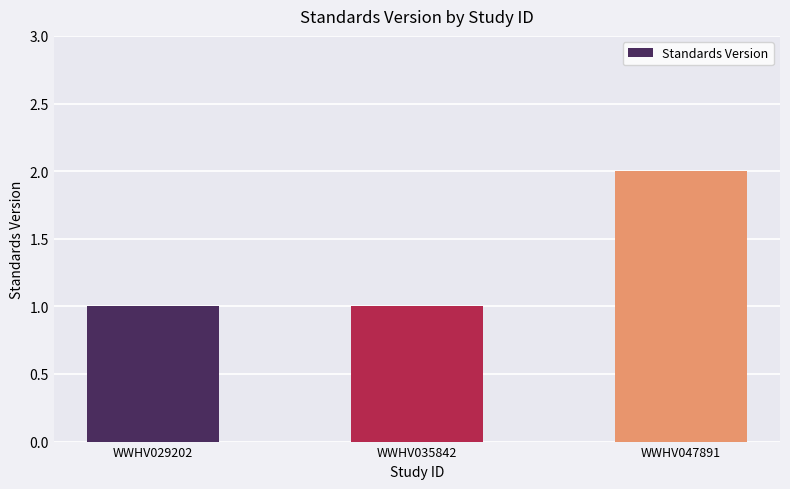

Is it true that the value at WWHV047891 is 2?

True